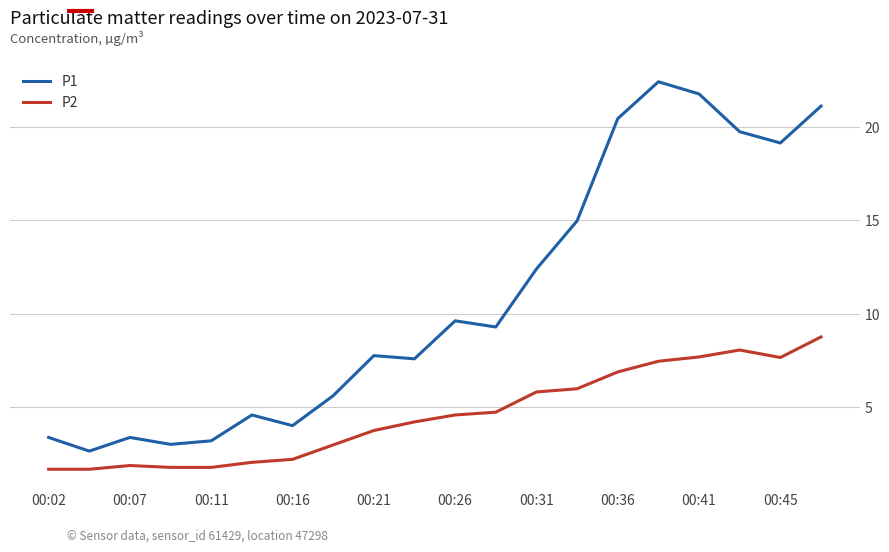

Which series has the largest range (max minus min)?

P1